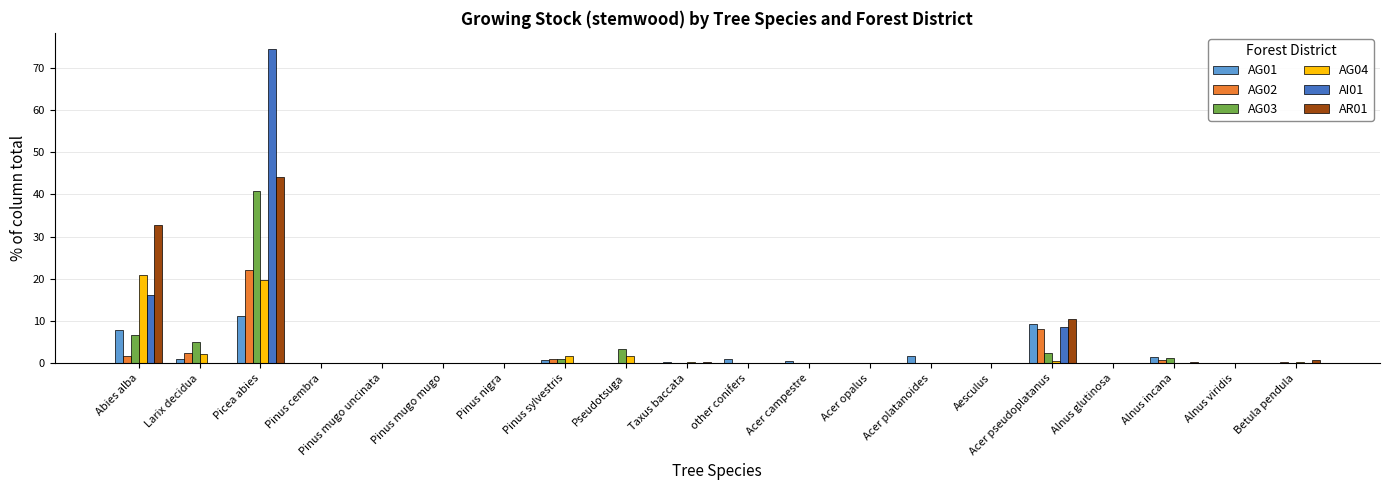

What is the greatest value displayed?

74.5